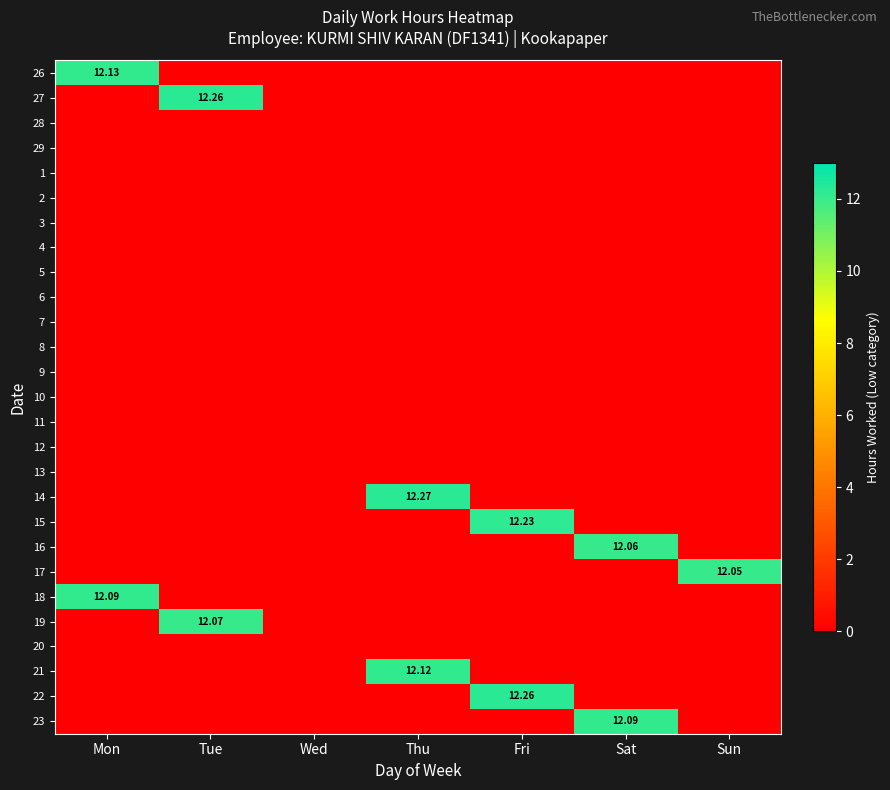

At which category is the sum across all series the highest?

Fri